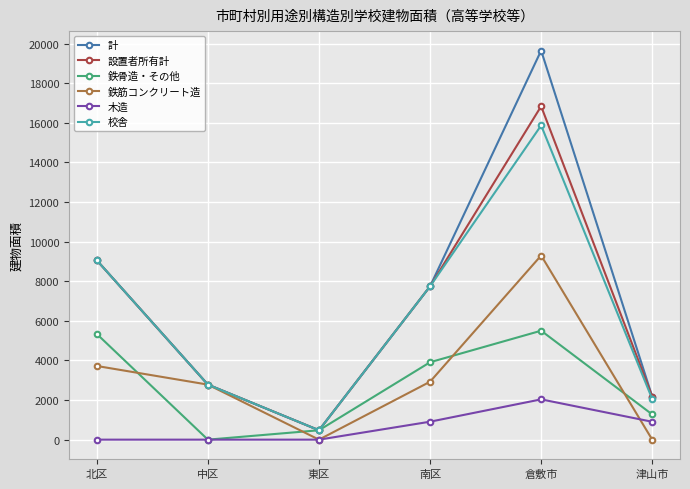

True or false: 校舎 and 木造 intersect in this chart.

False